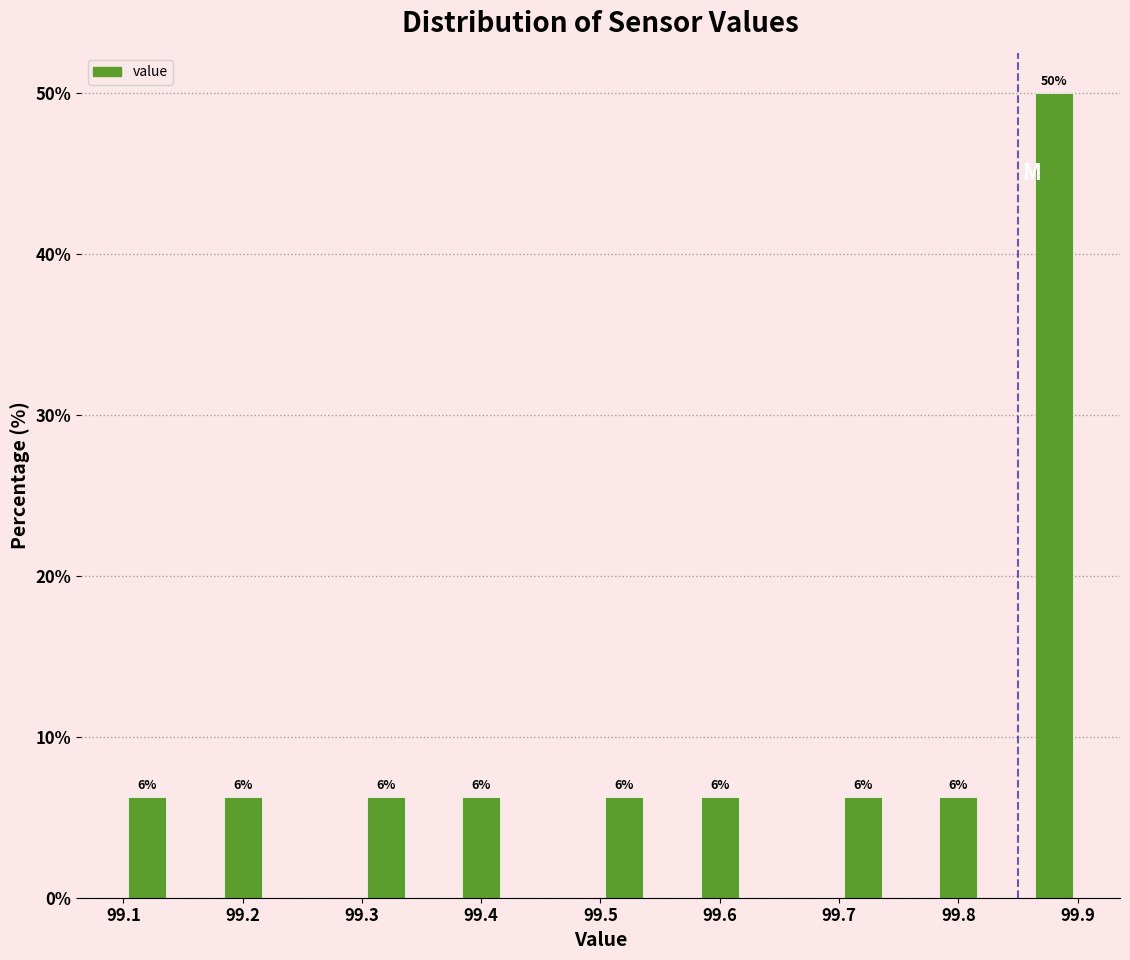

Which range on the x-axis has the tallest bar?

99.86 to 99.90